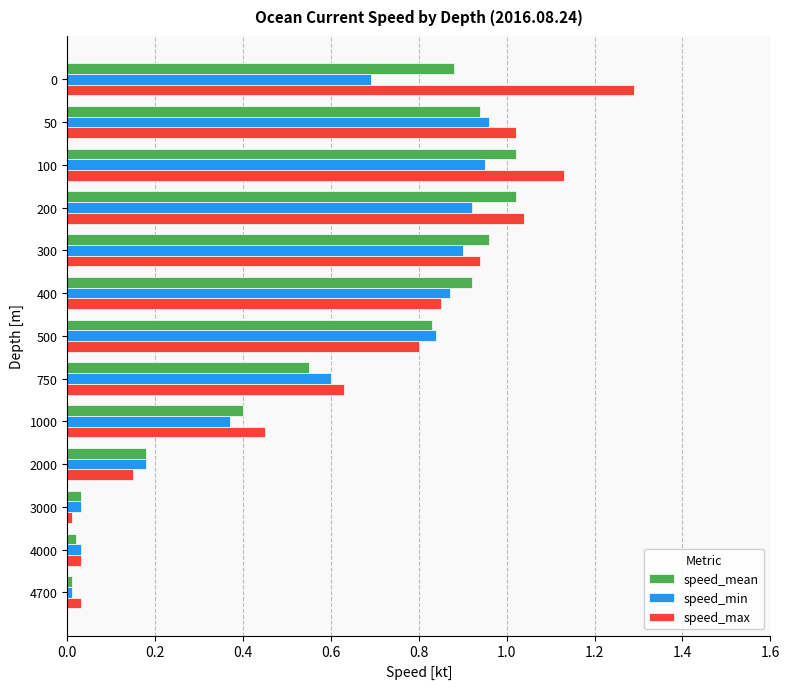

Which series has the widest spread of values?

speed_max